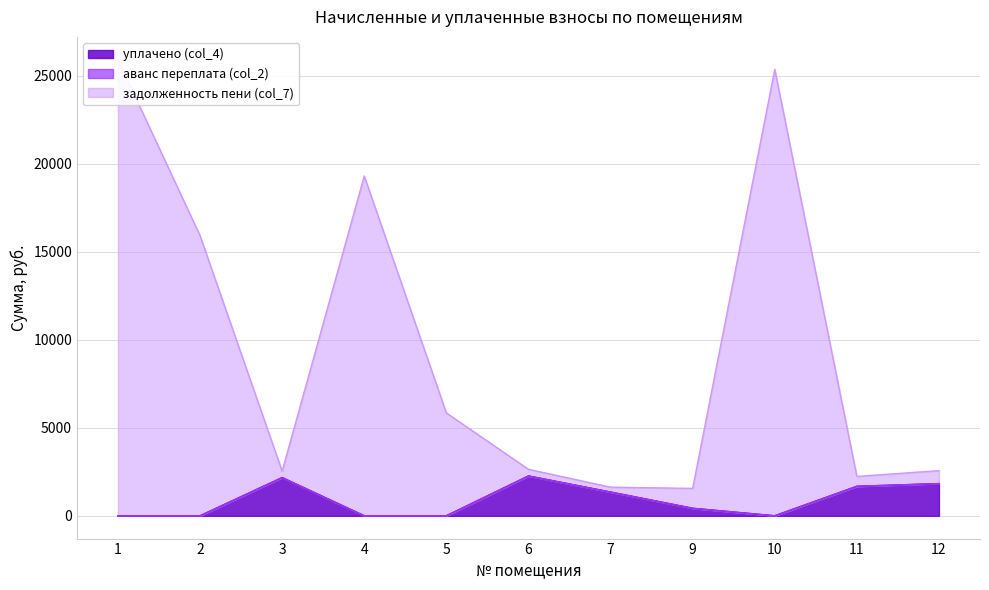

At which category does the chart reach its peak across all series?

1